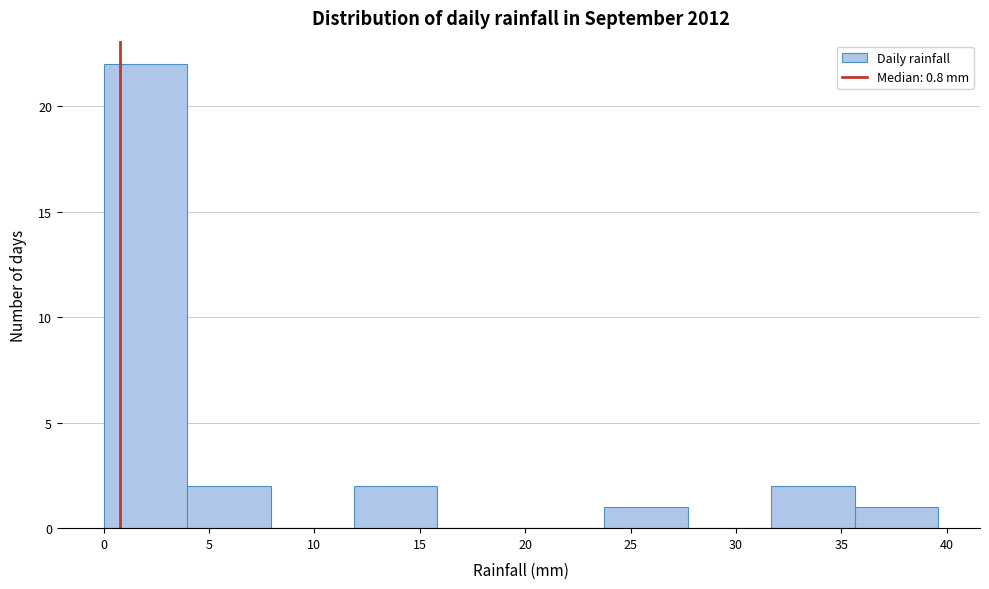

How tall is the bar that spans 4.0 to 8.0 on the x-axis? Neither the bar edges nor the heights are printed on the chart, so give them approximately, as read against the axes.

2